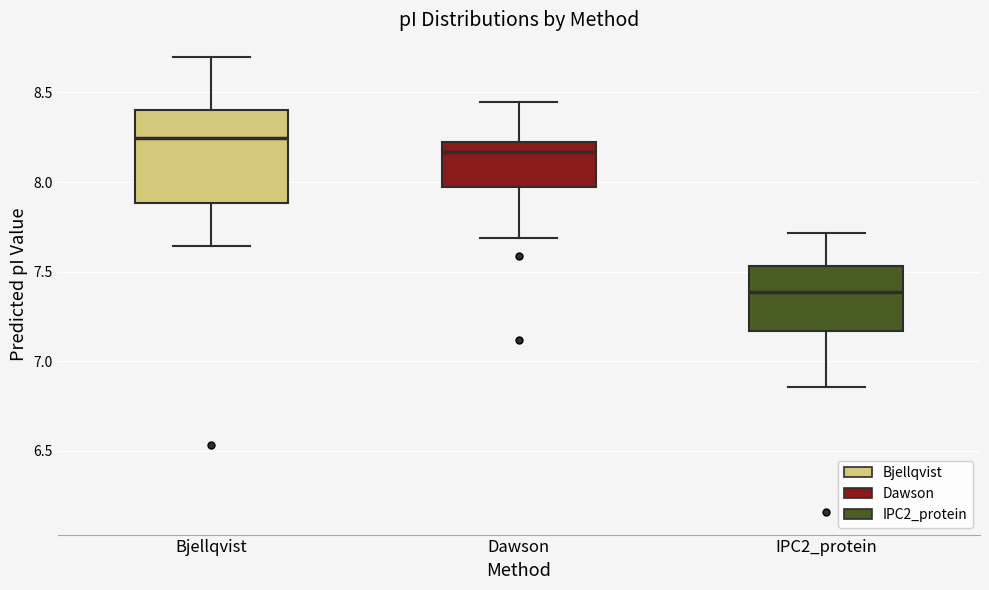

Where does the upper whisker of the box for IPC2_protein end on the y-axis? The values are not printed on the chart, so give them approximately, as read against the axis.

7.70